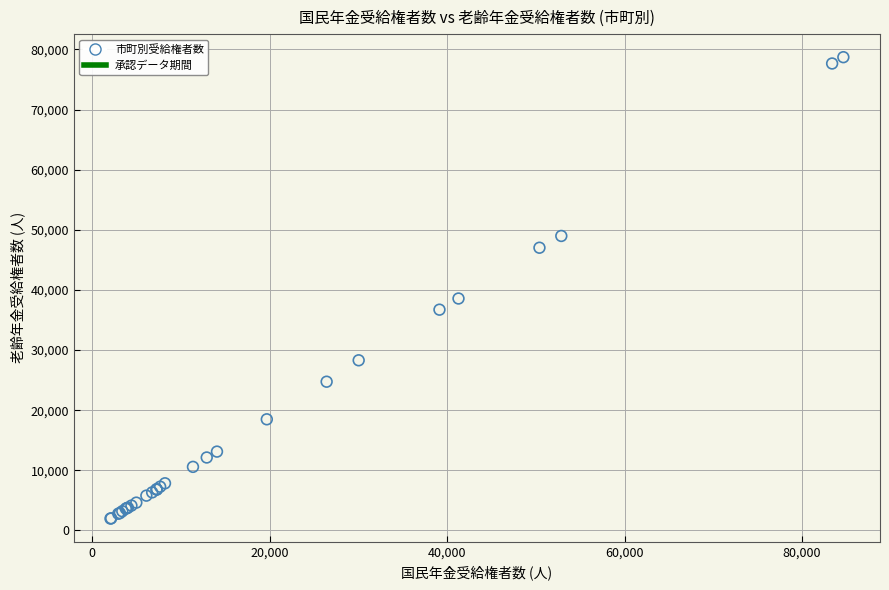

What Y value in the scatter plot is closest to 40342?

38573